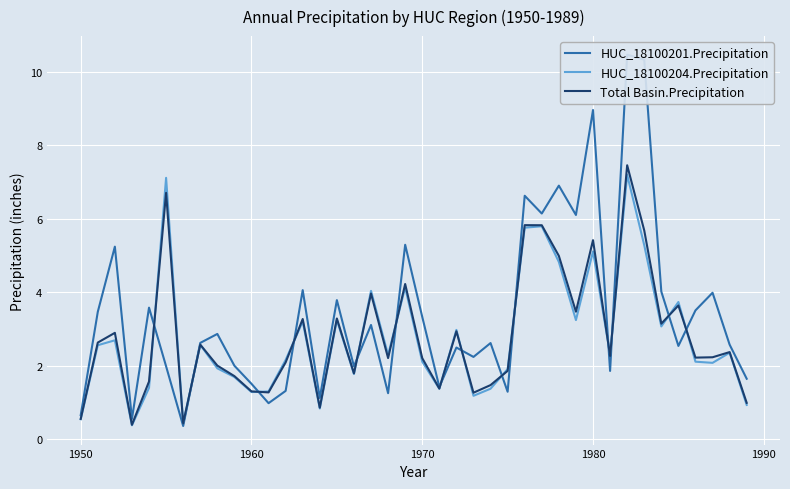

Which series has the largest total across all categories?

HUC_18100201.Precipitation